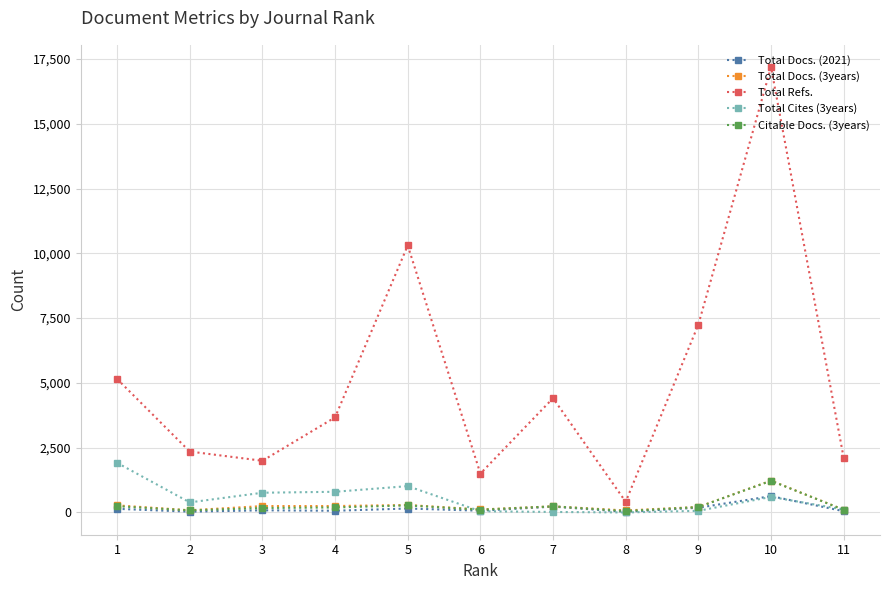

At which category is the sum across all series the highest?

10